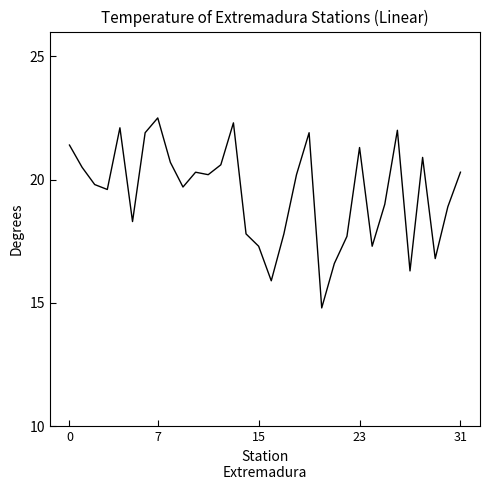

What is the maximum value shown in the chart?

22.5